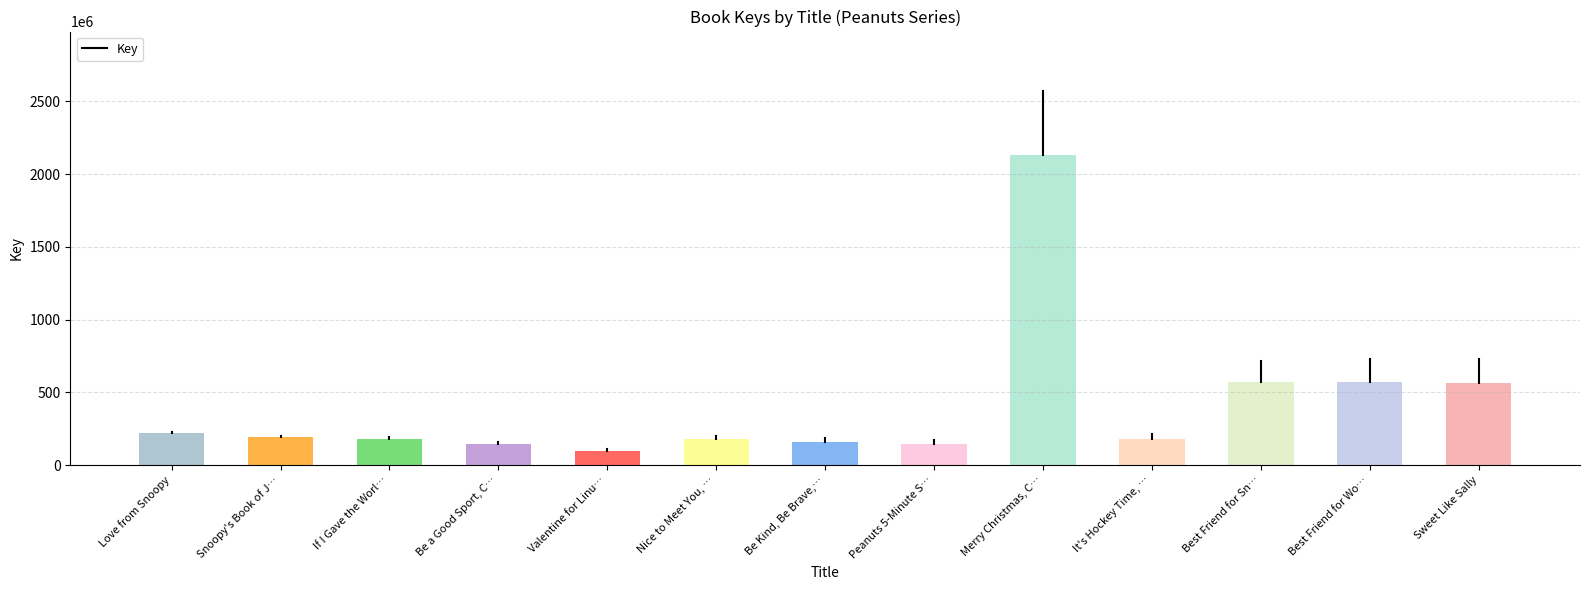

List the labels in order of value, largest first.

Merry Christmas, C…, Best Friend for Sn…, Best Friend for Wo…, Sweet Like Sally, Love from Snoopy, Snoopy's Book of J…, If I Gave the Worl…, Nice to Meet You, …, It's Hockey Time, …, Be Kind, Be Brave,…, Peanuts 5-Minute S…, Be a Good Sport, C…, Valentine for Linu…